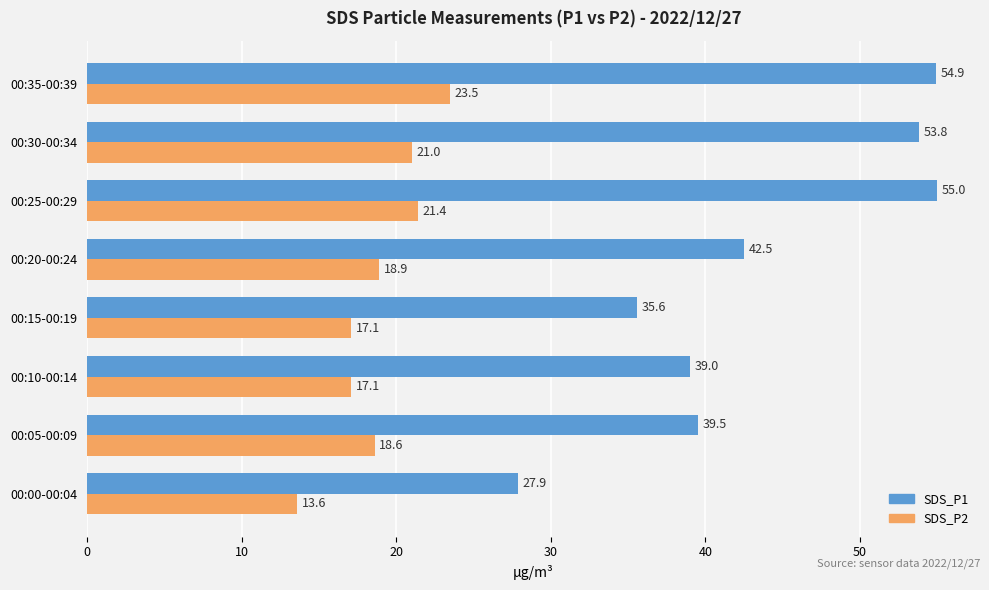

Rank the categories by SDS_P1 value from highest to lowest.

00:25-00:29, 00:35-00:39, 00:30-00:34, 00:20-00:24, 00:05-00:09, 00:10-00:14, 00:15-00:19, 00:00-00:04